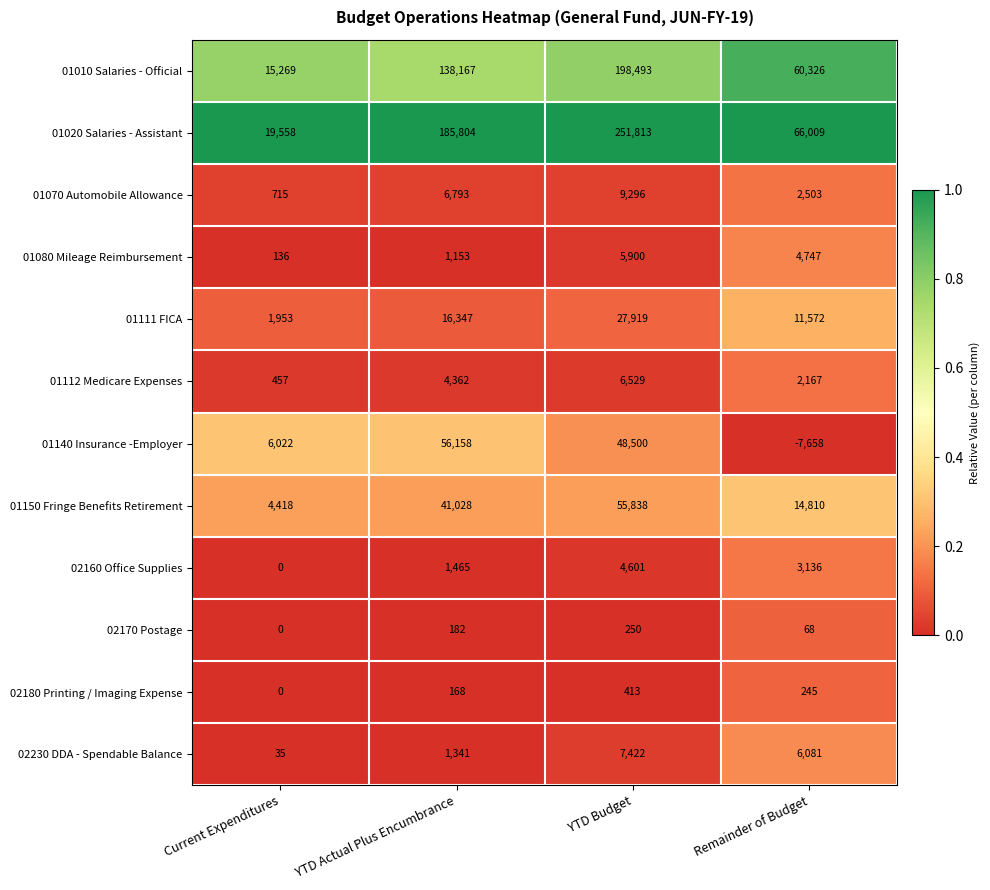

List the series in order of their peak value, lowest first.

02170 Postage, 02180 Printing / Imaging Expense, 02160 Office Supplies, 01080 Mileage Reimbursement, 01112 Medicare Expenses, 02230 DDA - Spendable Balance, 01070 Automobile Allowance, 01111 FICA, 01150 Fringe Benefits Retirement, 01140 Insurance -Employer, 01010 Salaries - Official, 01020 Salaries - Assistant